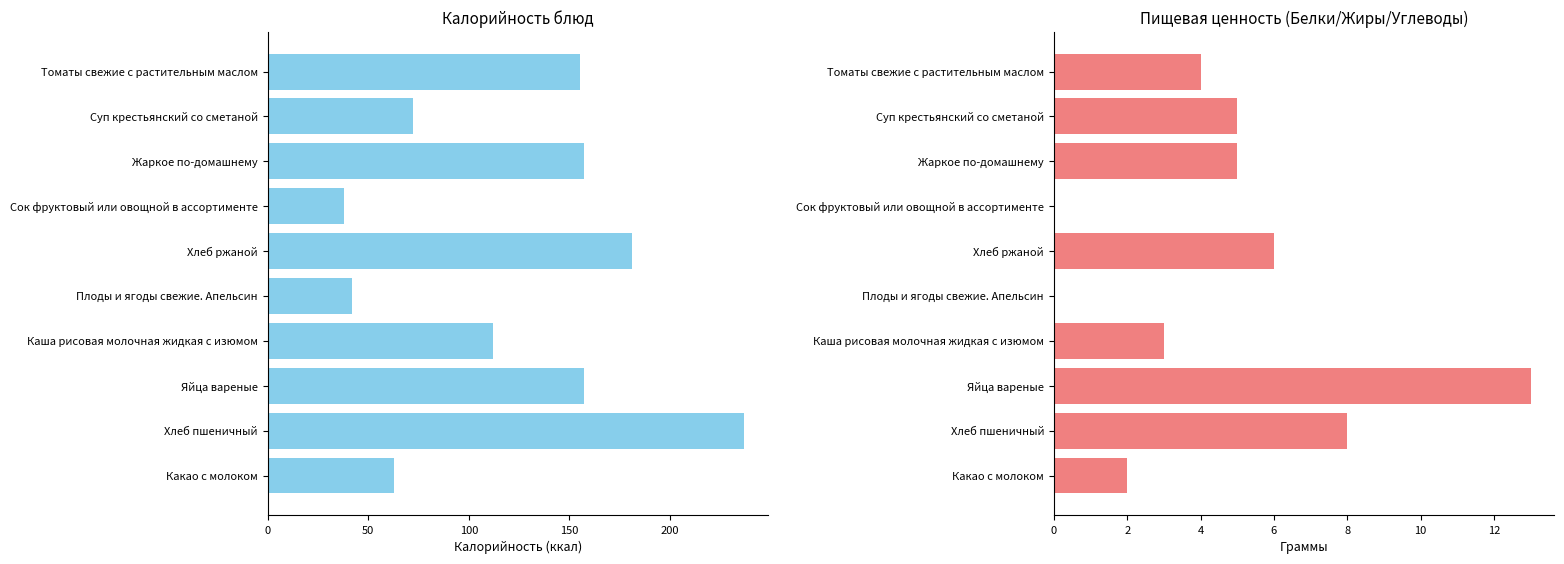

Is the value of Калорийность at Жаркое по-домашнему greater than the value of Белки at Каша рисовая молочная жидкая с изюмом?

Yes